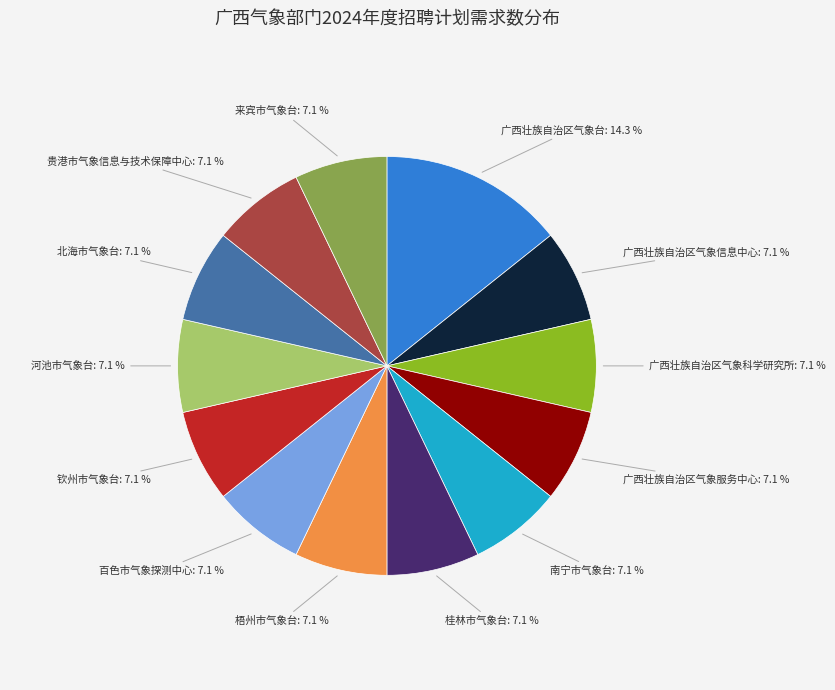

Approximately how many times larger is the value at 来宾市气象台 compared to 广西壮族自治区气象台?

0.5